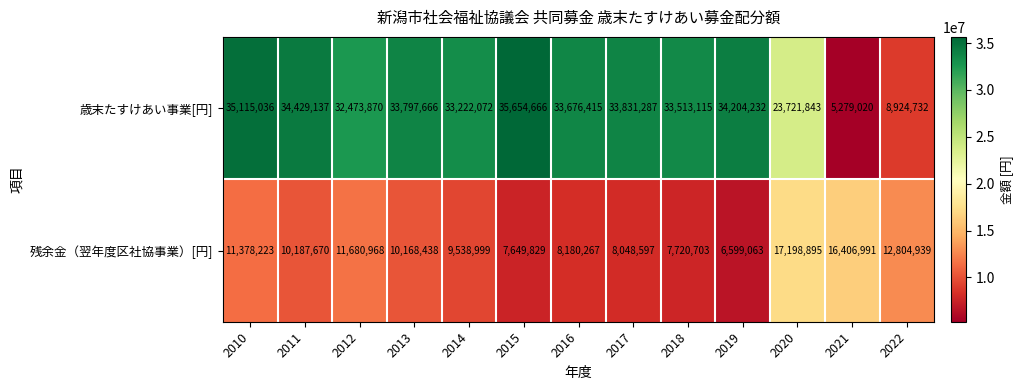

At which category is the sum across all series the highest?

2010